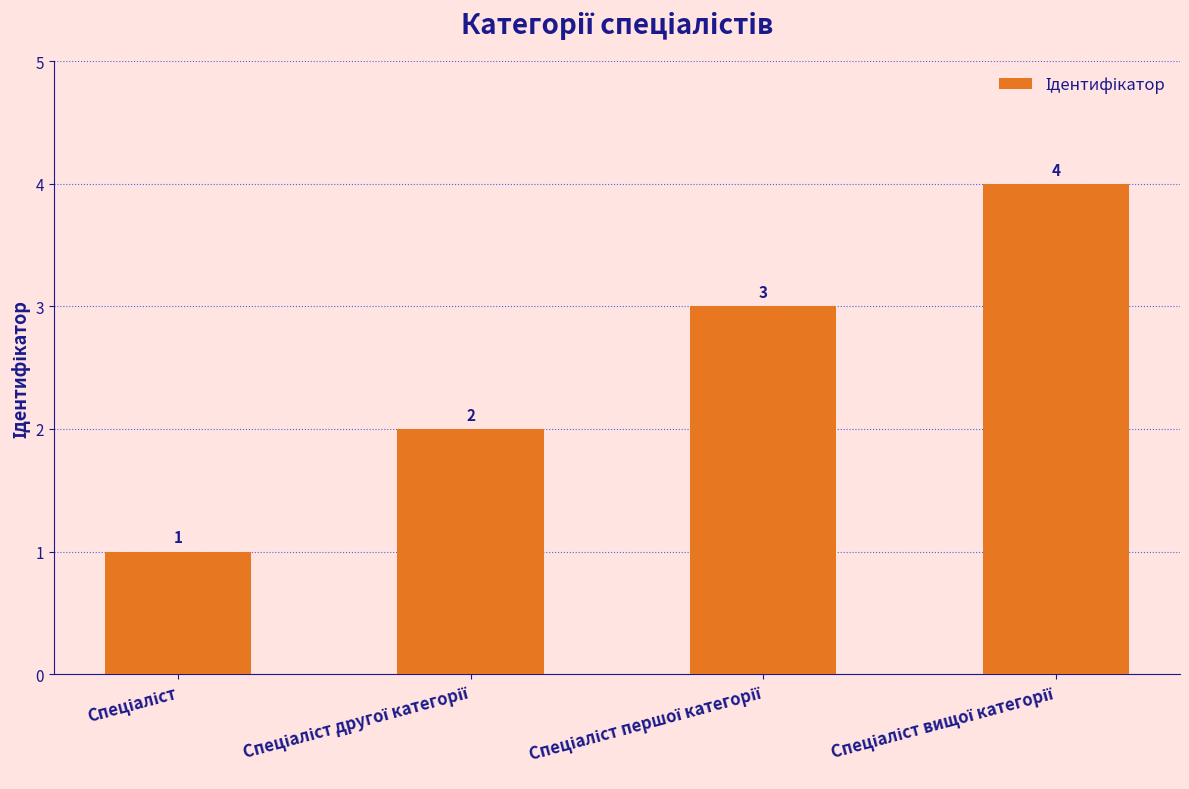

What is the sum of all values?

10